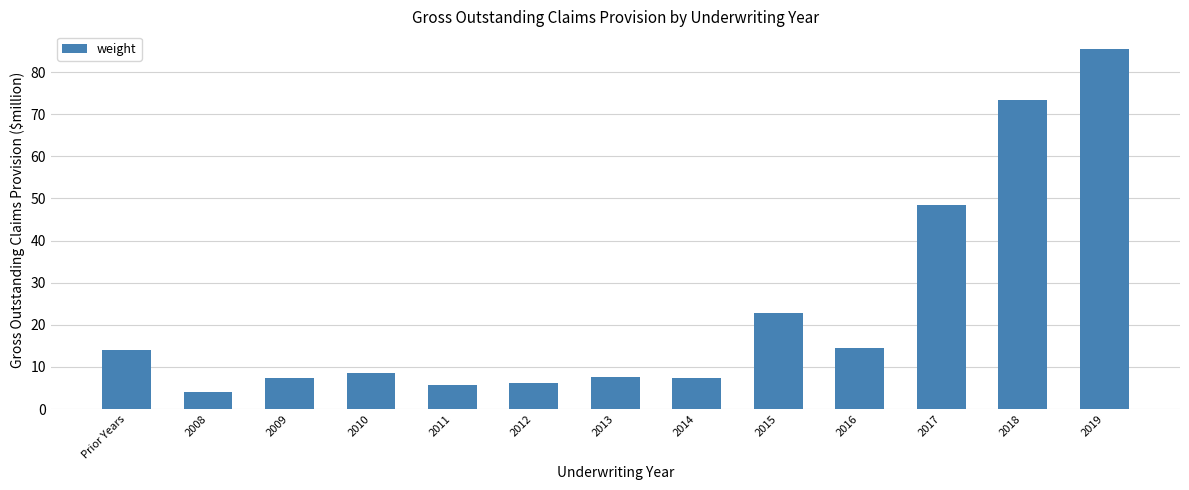

What is the value of the 13th bar from the left?

85.4